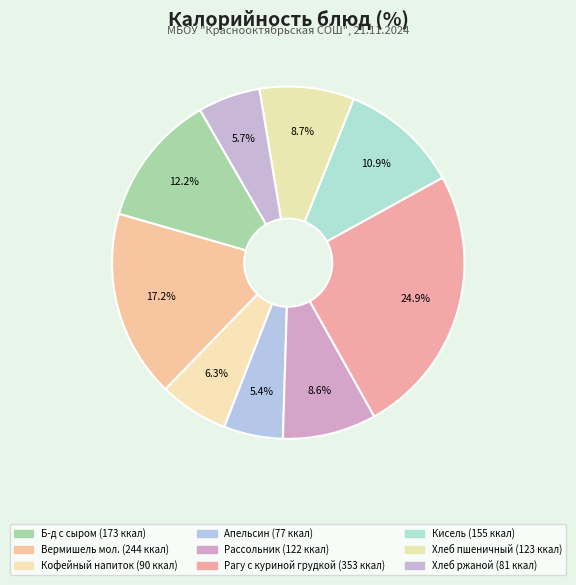

Is there any slice that represents more than half of the pie?

No